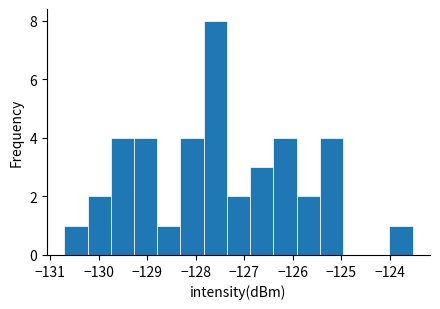

Reading left to right, transcribe this chart: for each bar, give the range it covers on the x-axis and its height. Neither the bar edges nor the heights are printed on the chart, so give them approximately, as read against the axes.

-130.7 to -130.2: 1
-130.2 to -129.7: 2
-129.7 to -129.3: 4
-129.3 to -128.8: 4
-128.8 to -128.3: 1
-128.3 to -127.8: 4
-127.8 to -127.4: 8
-127.4 to -126.9: 2
-126.9 to -126.4: 3
-126.4 to -125.9: 4
-125.9 to -125.4: 2
-125.4 to -125.0: 4
-125.0 to -124.5: 0
-124.5 to -124.0: 0
-124.0 to -123.5: 1